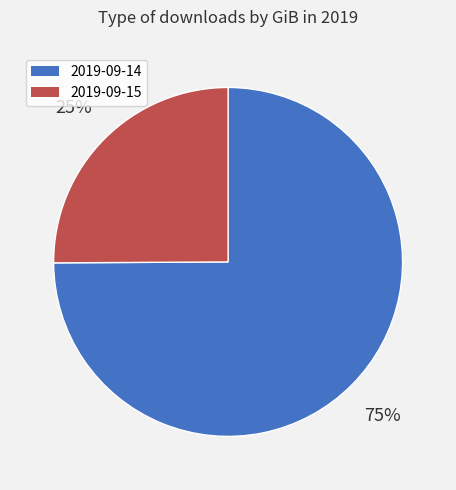

Rank the categories by value from highest to lowest.

2019-09-14, 2019-09-15